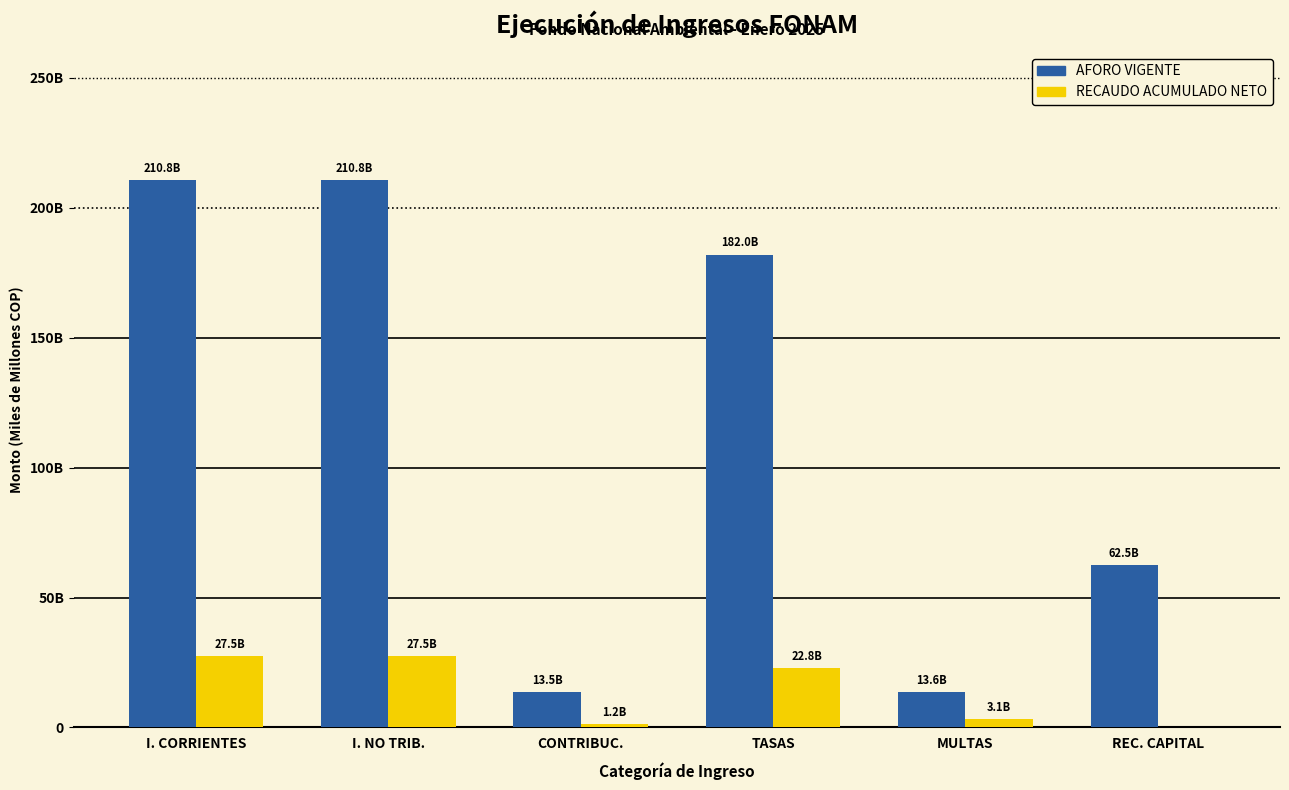

The value of AFORO VIGENTE at I. NO TRIB. is 210.8. True or false?

True